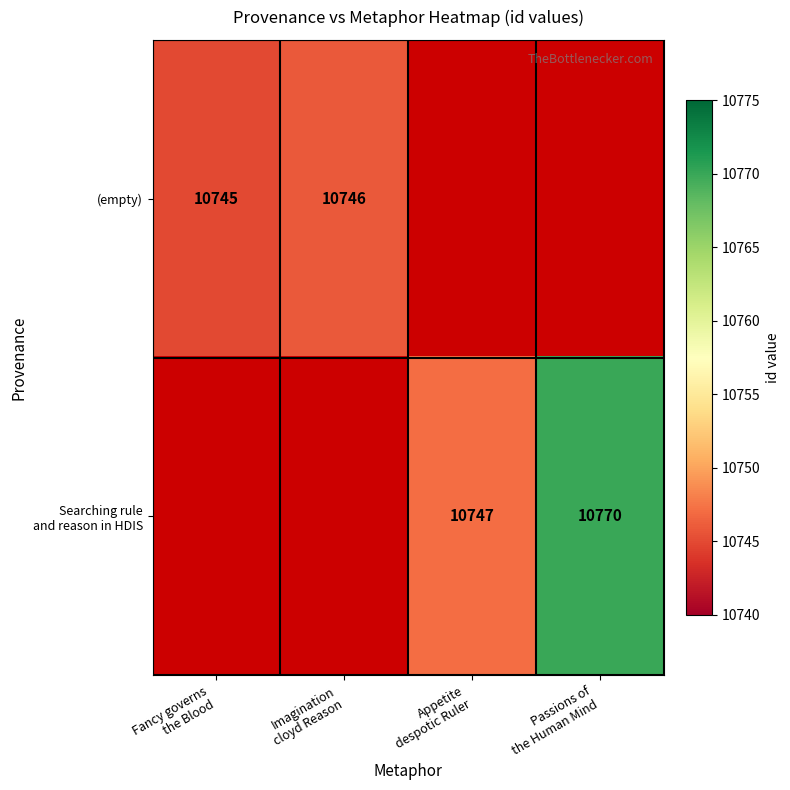

Is it true that (empty) equals 10746.0 at Imagination cloyd Reason?

True